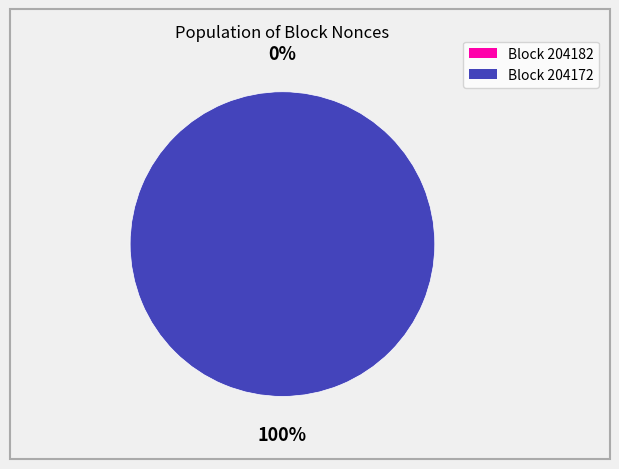

The 204172 slice represents 100% of the pie. True or false?

True